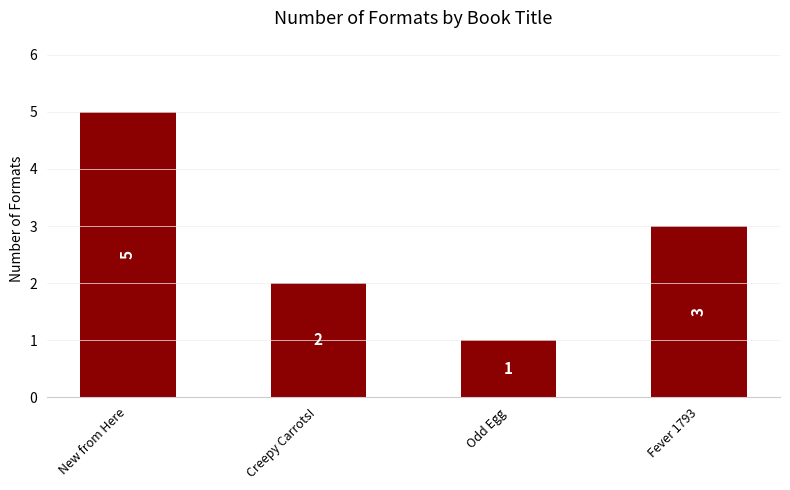

Which label corresponds to the largest value in the chart?

New from Here